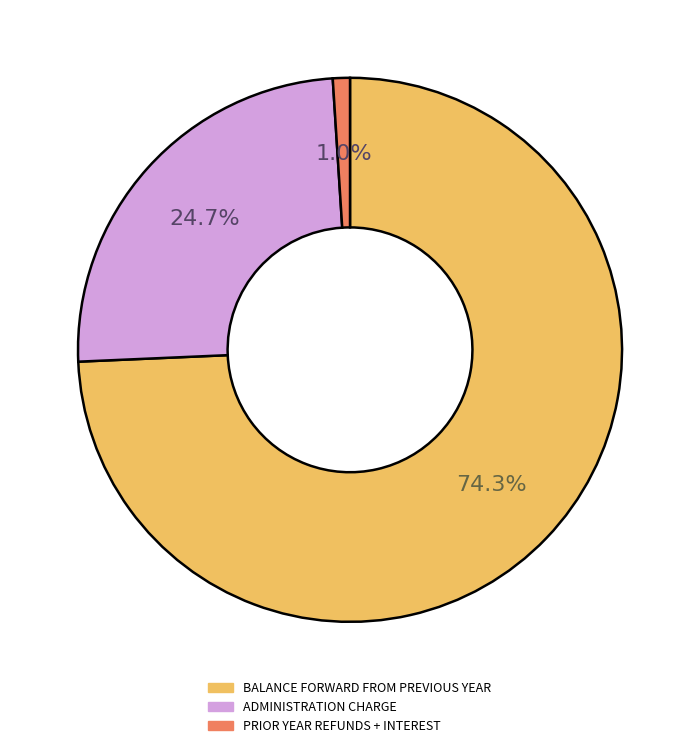

To the nearest percent, what is the difference between the largest and smallest slice percentages?

73%